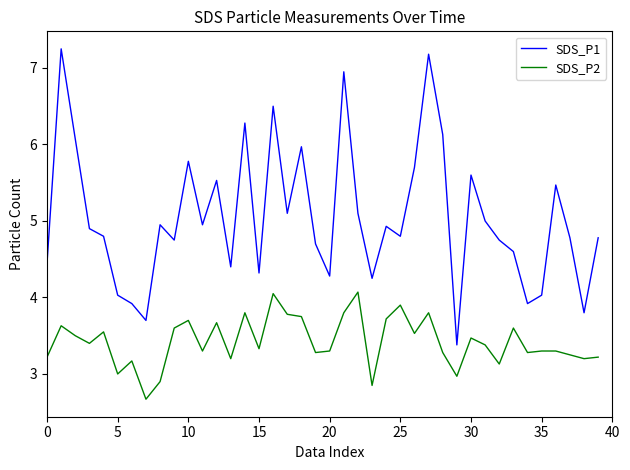

Which series has the largest range (max minus min)?

SDS_P1